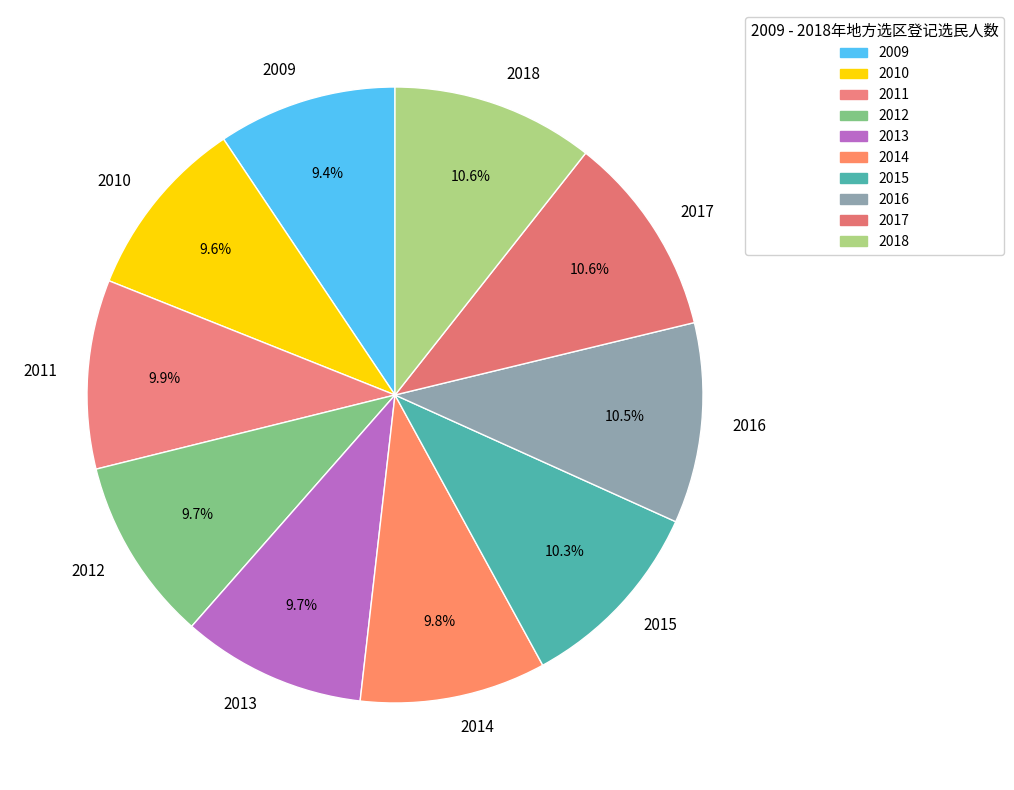

Is 2015 the majority of the pie?

No